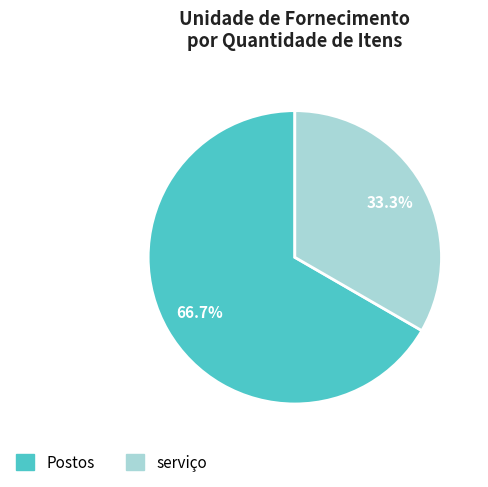

The Postos slice represents 75% of the pie. True or false?

False